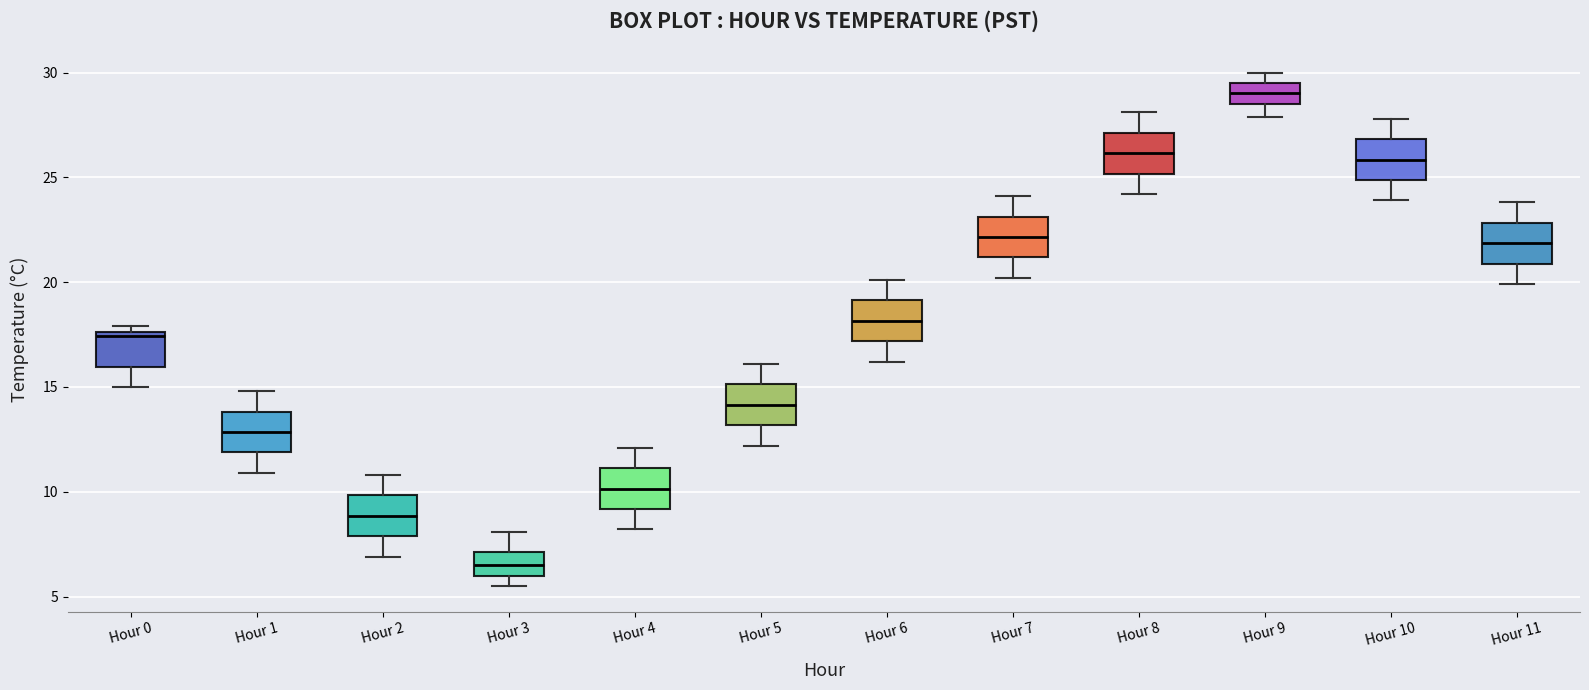

Reading left to right, read every box against the y-axis: the position of its median line, the range the box covers, and the ends of its whiskers. The values are not printed on the chart, so give them approximately, as read against the axis.

Hour 0: median 17.5 (just below the box's upper edge), box 16.0 to 17.5, whiskers 15.0 to 18.0
Hour 1: median 13.0, box 12.0 to 14.0, whiskers 11.0 to 15.0
Hour 2: median 9.0, box 8.0 to 10.0, whiskers 7.0 to 11.0
Hour 3: median 6.5, box 6.0 to 7.0, whiskers 5.5 to 8.0
Hour 4: median 10.0, box 9.0 to 11.0, whiskers 8.0 to 12.0
Hour 5: median 14.0, box 13.0 to 15.0, whiskers 12.0 to 16.0
Hour 6: median 18.0, box 17.0 to 19.0, whiskers 16.0 to 20.0
Hour 7: median 22.0, box 21.0 to 23.0, whiskers 20.0 to 24.0
Hour 8: median 26.0, box 25.0 to 27.0, whiskers 24.0 to 28.0
Hour 9: median 29.0, box 28.5 to 29.5, whiskers 28.0 to 30.0
Hour 10: median 26.0, box 25.0 to 27.0, whiskers 24.0 to 28.0
Hour 11: median 22.0, box 21.0 to 23.0, whiskers 20.0 to 24.0